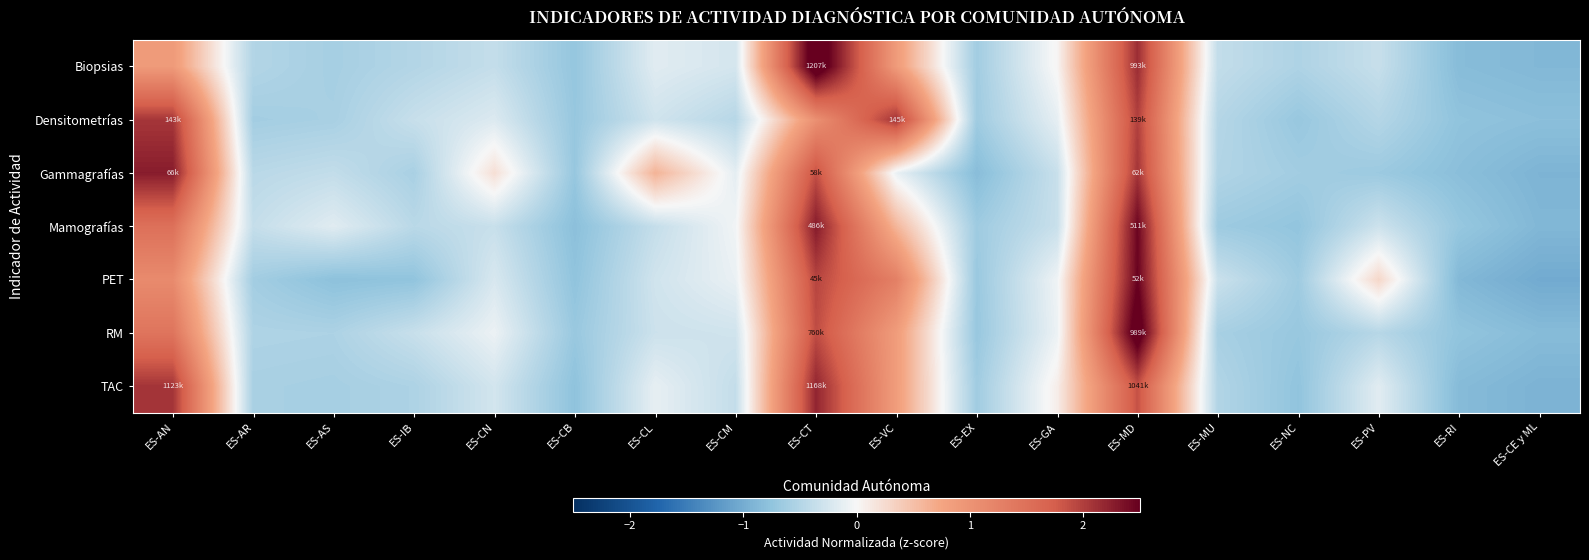

Which series changed the most between ES-CB and ES-CL?

Gammagrafías